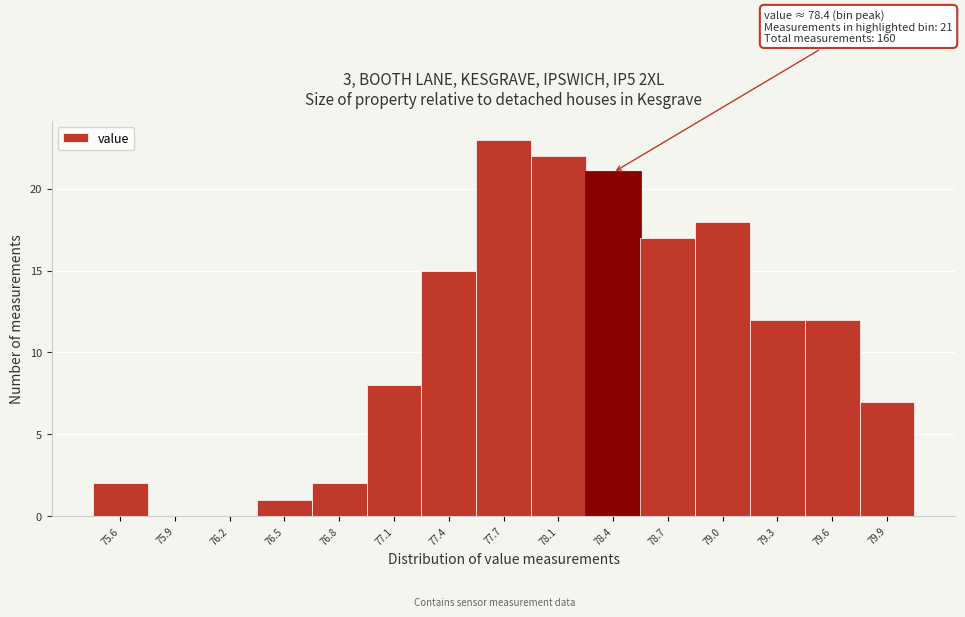

Reading right to left, what are all the values shown in this chart?

79.9=7	79.6=12	79.3=12	79.0=18	78.7=17	78.4=21	78.1=22	77.7=23	77.4=15	77.1=8	76.8=2	76.5=1	76.2=0	75.9=0	75.6=2